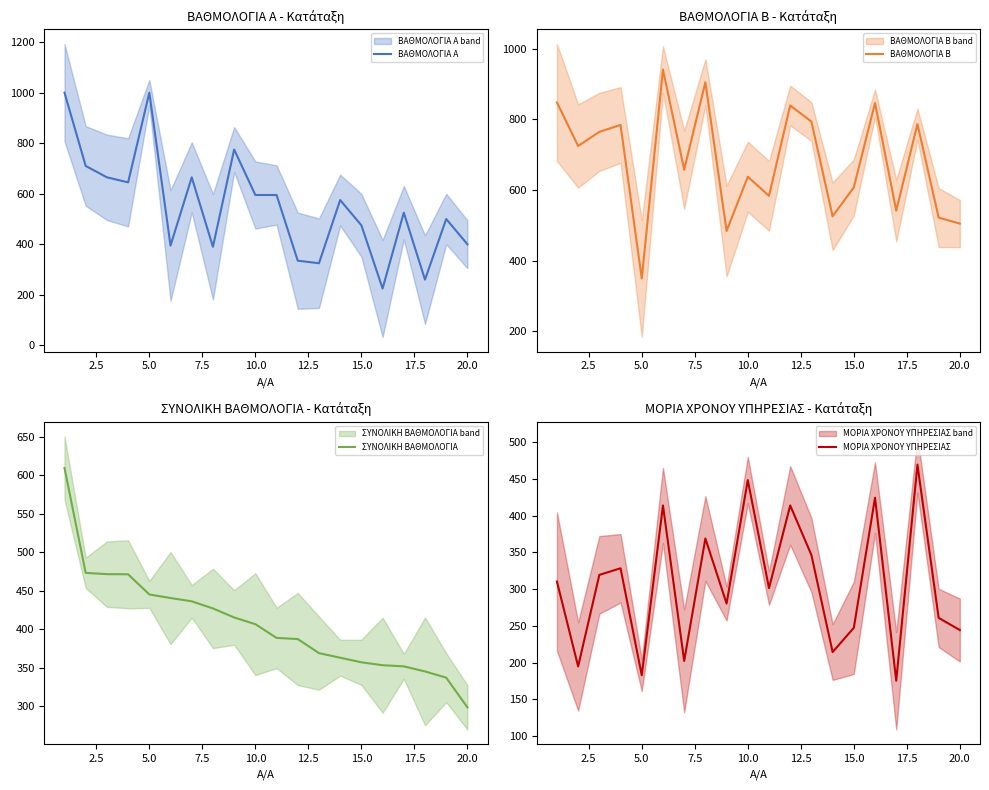

Does the chart have visible grid lines?

No